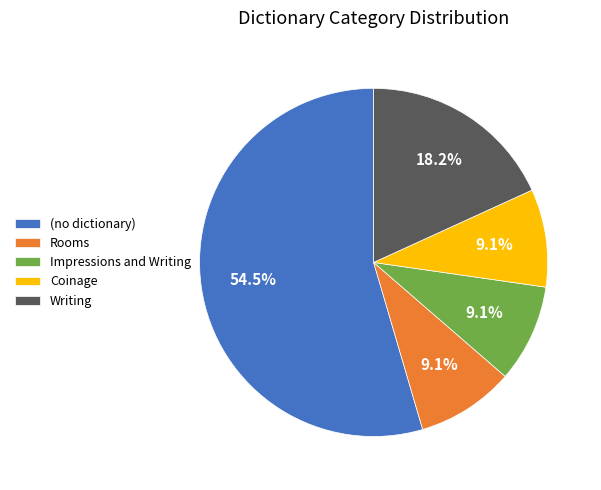

To the nearest percent, what portion does Rooms represent?

9%